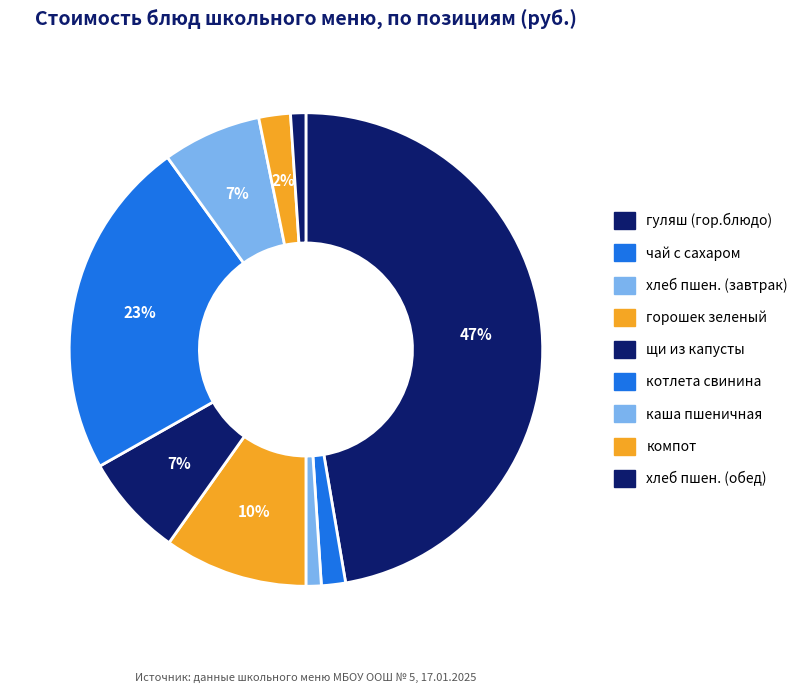

Count the number of slices in the pie.

9